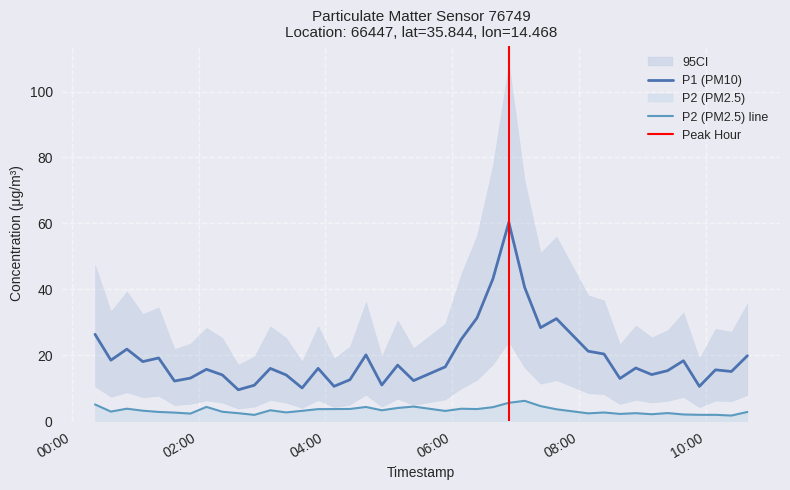

True or false: P2 (PM2.5) line and P1 (PM10) cross at least once.

False